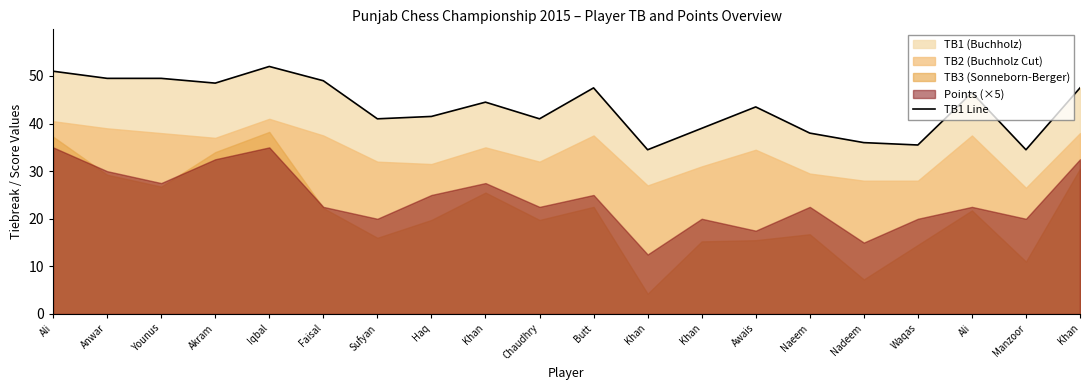

How many values exceed 44?

10